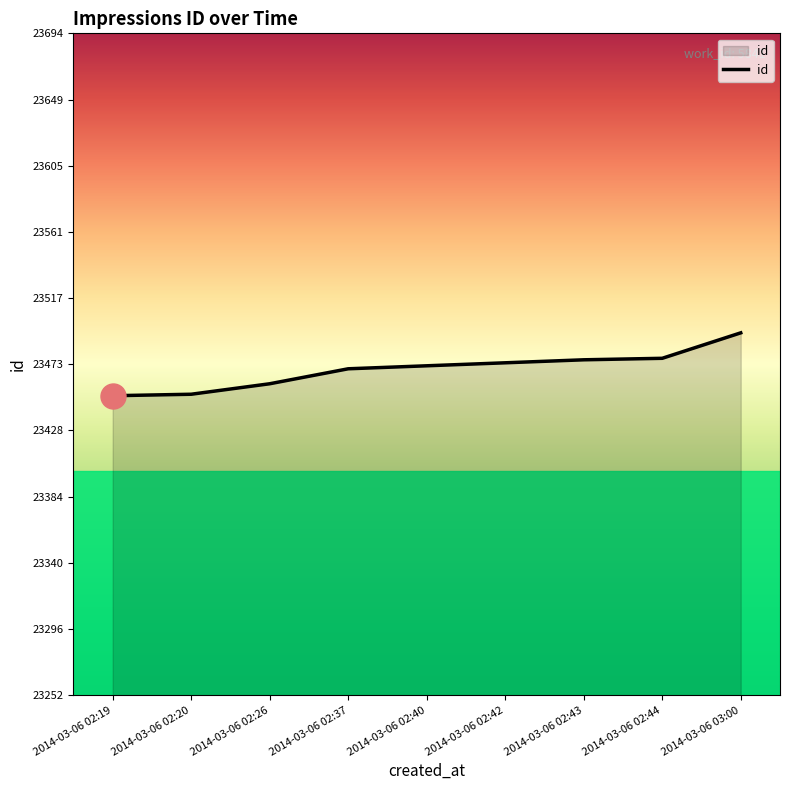

How many distinct data groups are displayed?

1